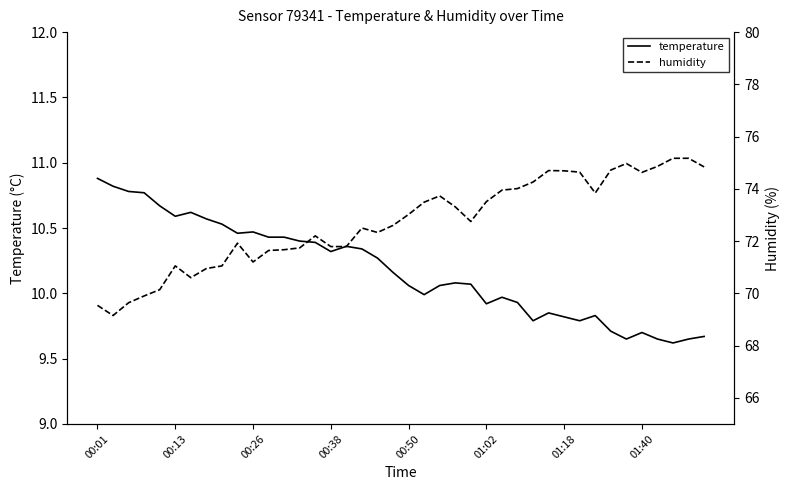

How many lines are shown in the chart?

2